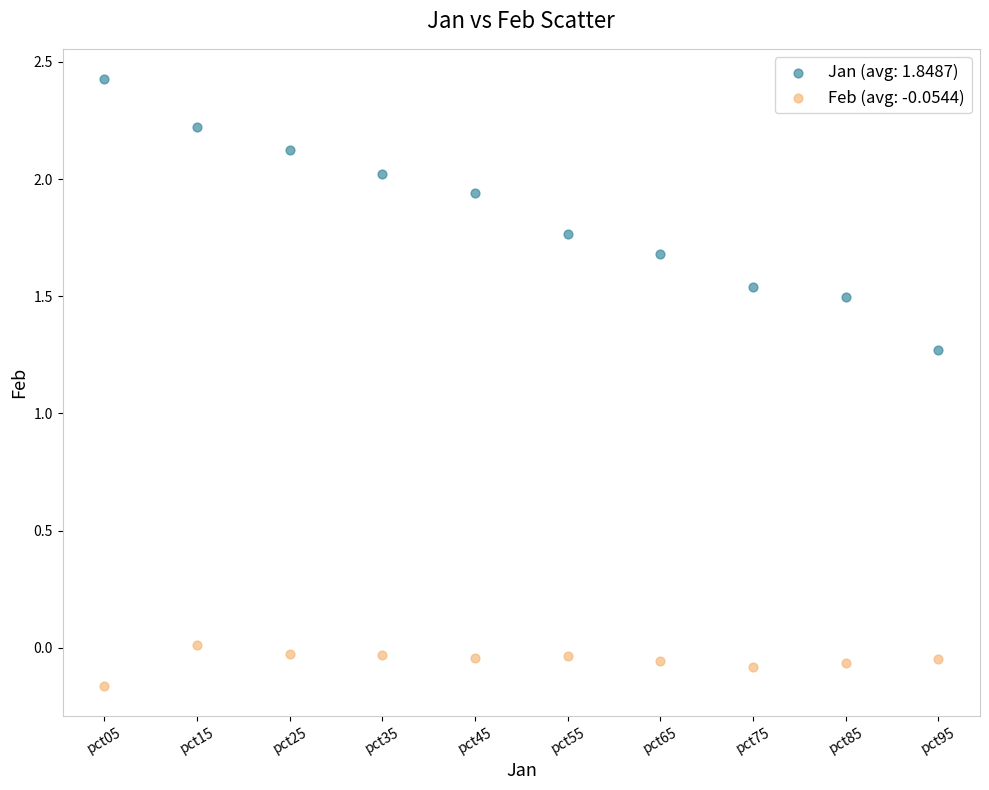

Across all series, what Y value is closest to 1?

1.3